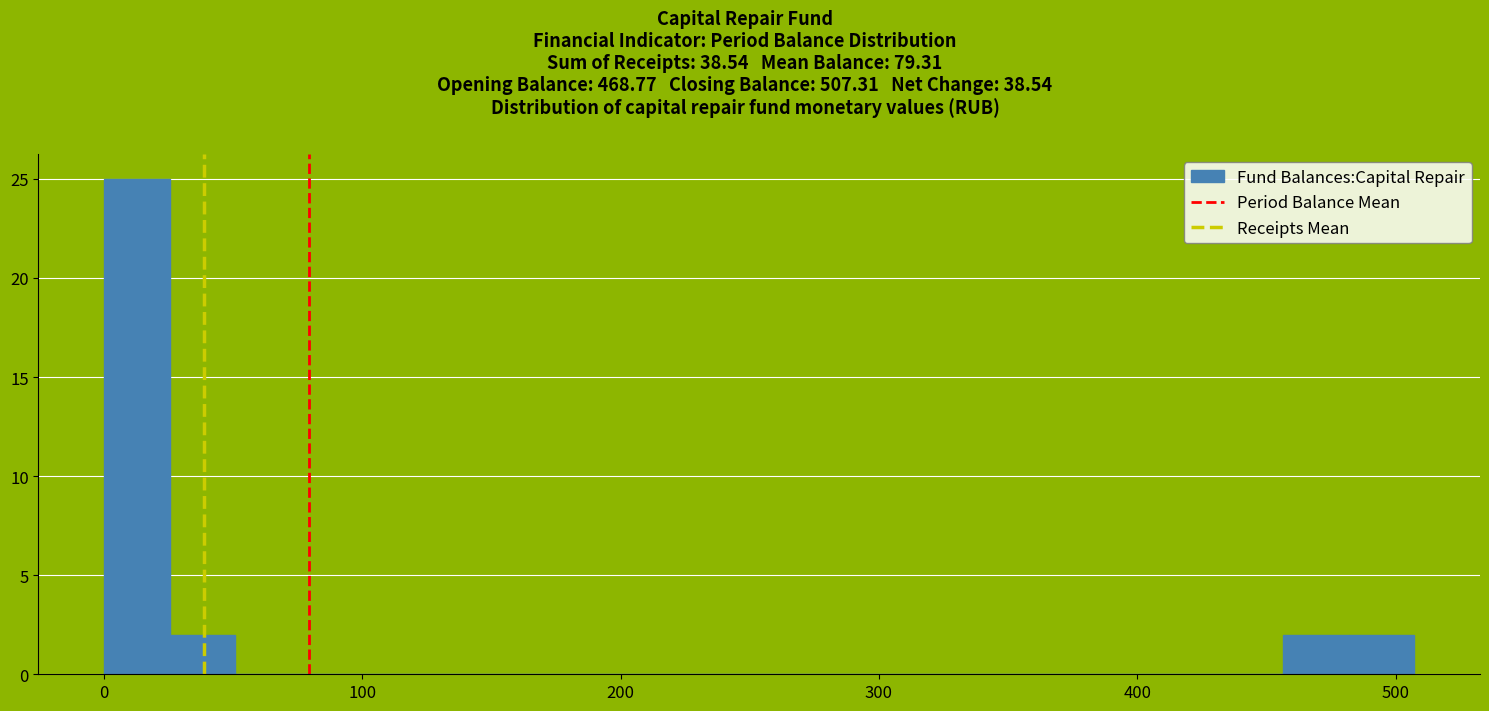

Read against the x-axis, roughly where is the centre of the tallest bar?

10